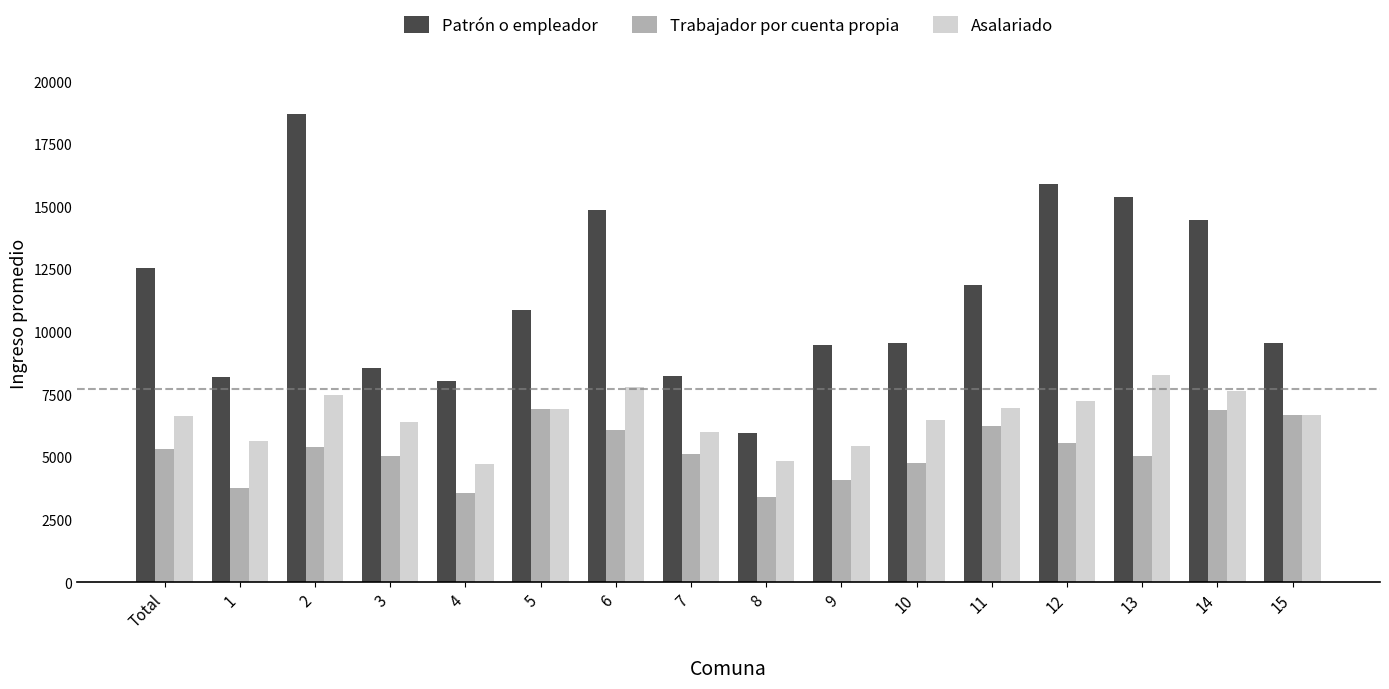

At which category is the sum across all series the highest?

2